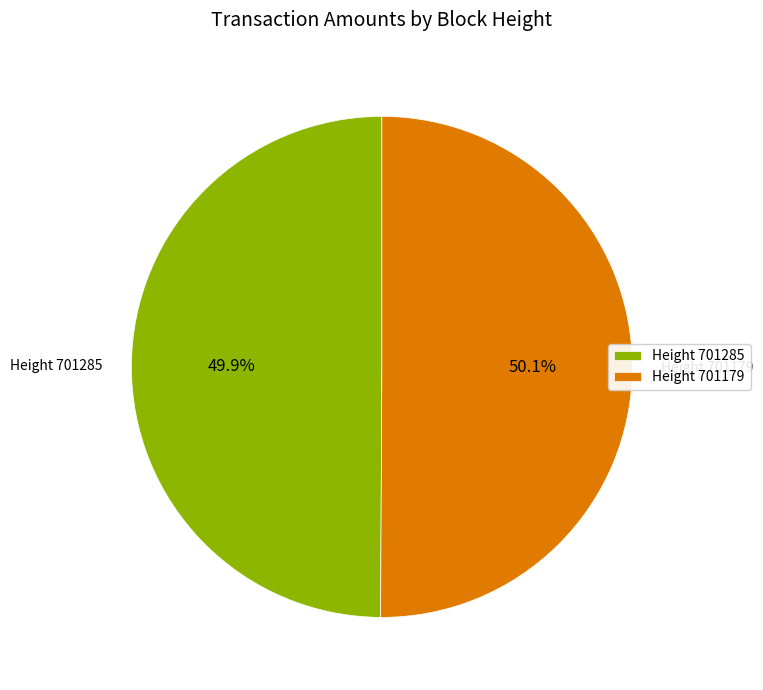

Is there a majority slice in this chart?

Yes